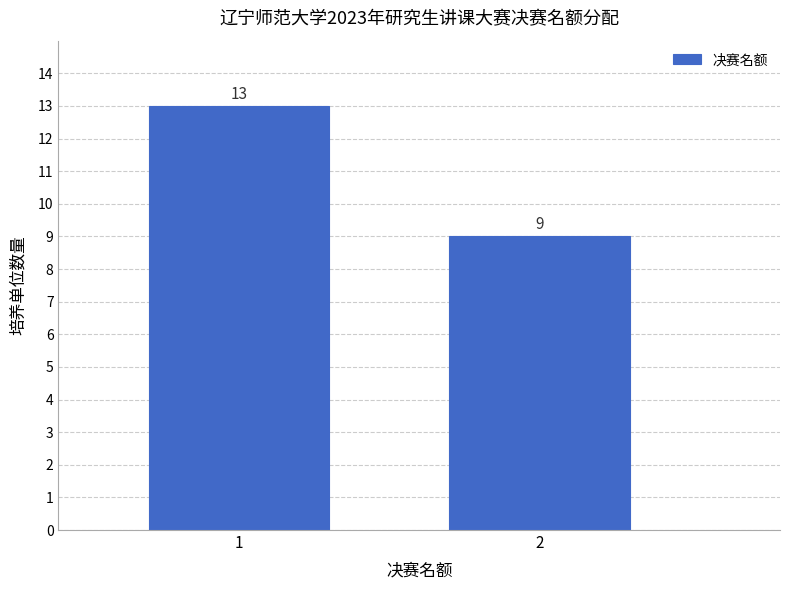

Reading right to left, extract all data points from this chart.

2=9	1=13